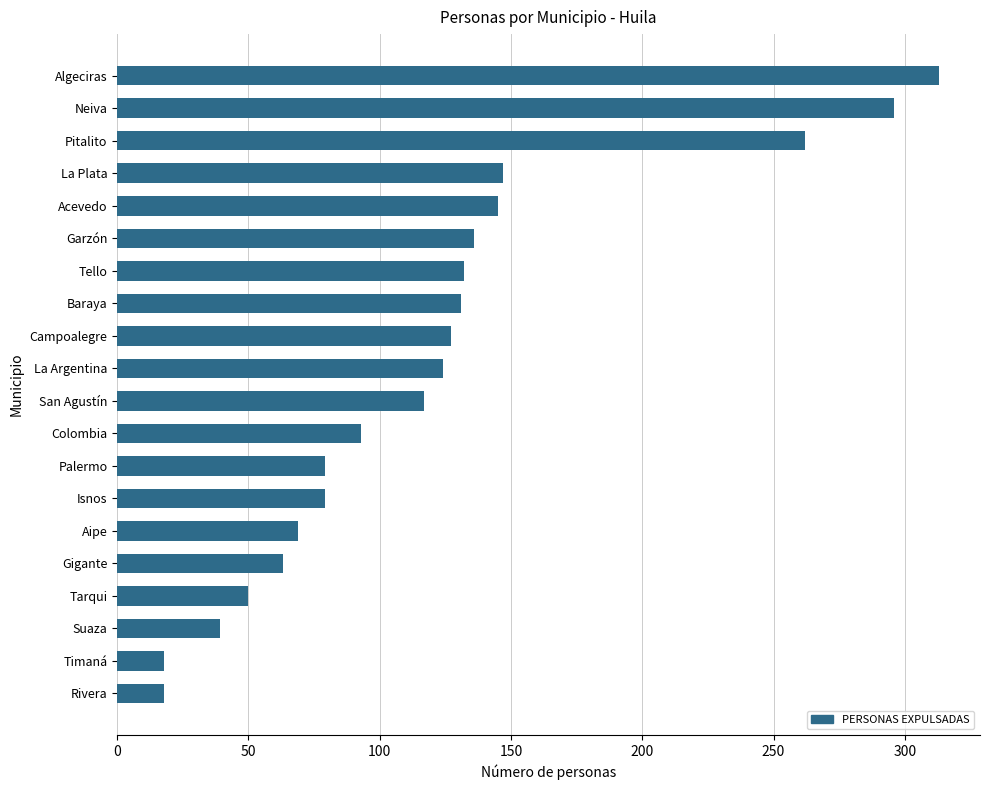

What is the difference between the values at Palermo and Rivera?

61